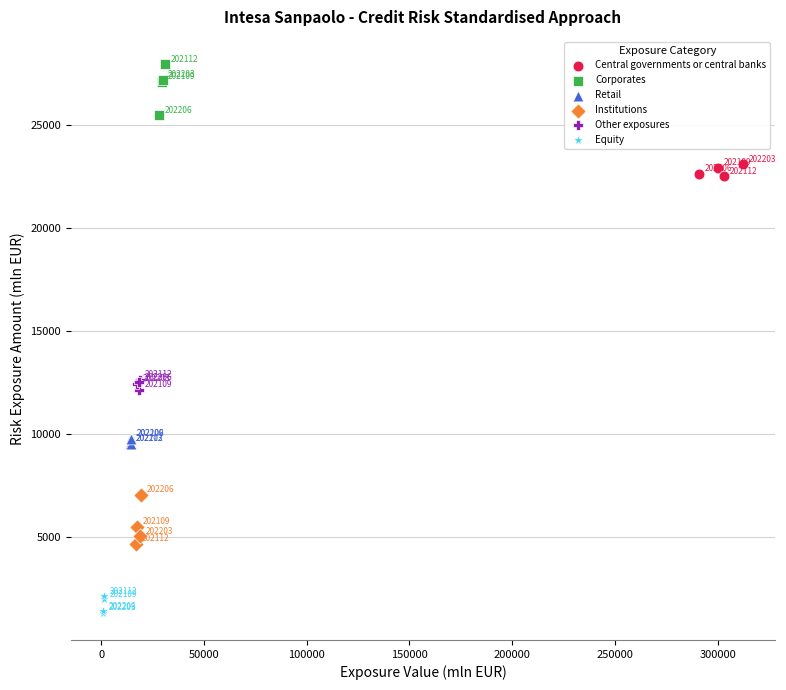

Which series has the widest spread of Y values?

Corporates